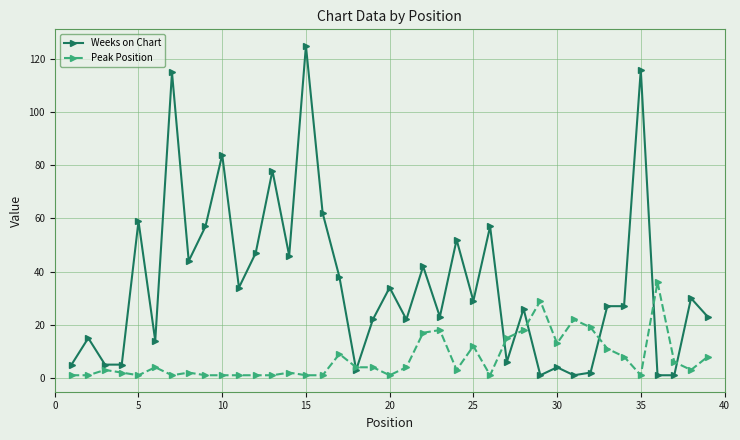

True or false: Peak Position has more than 2 interior local peaks.

True